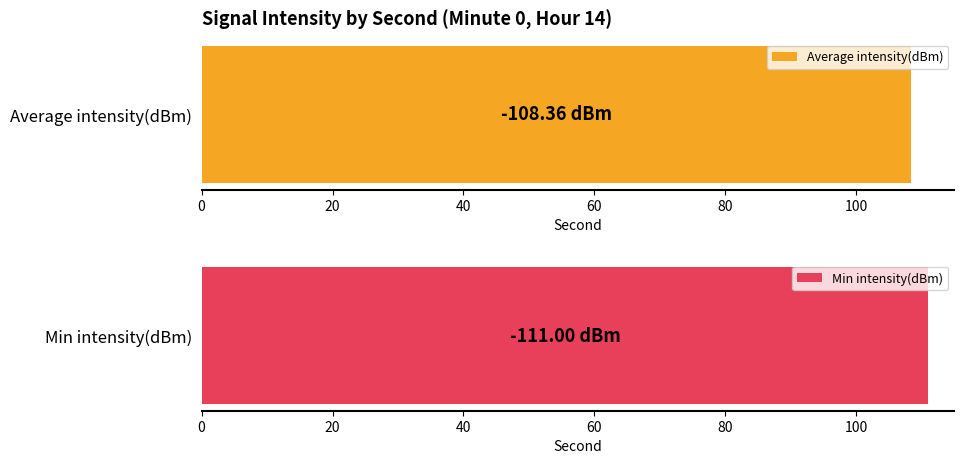

List the series in order of their overall mean, highest first.

Average intensity(dBm), Min intensity(dBm)